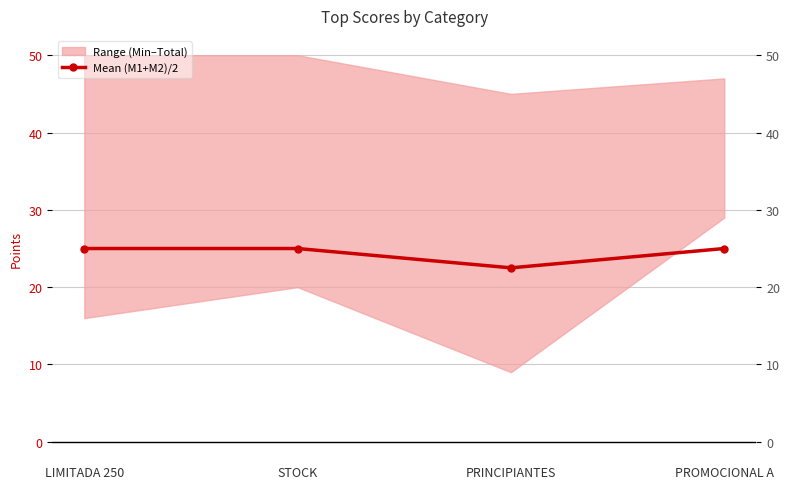

What is the label of the 2nd point from the left?

STOCK